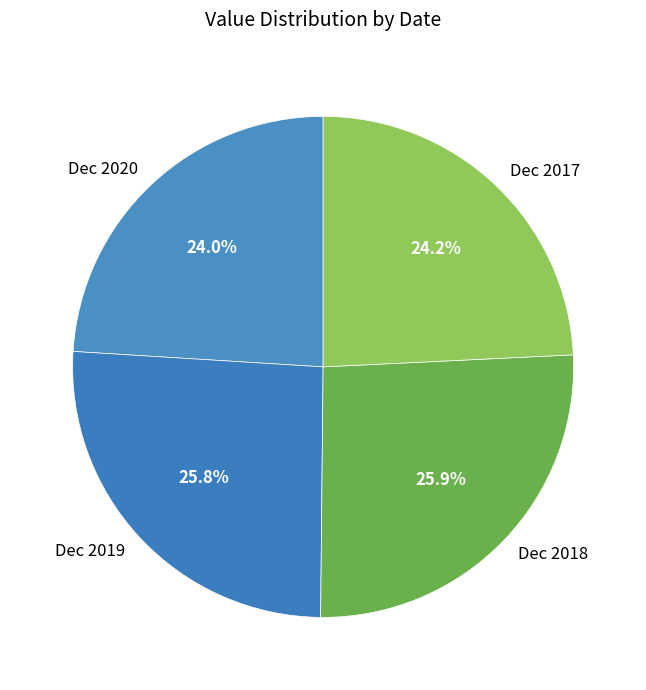

How many slices are in this pie chart?

4